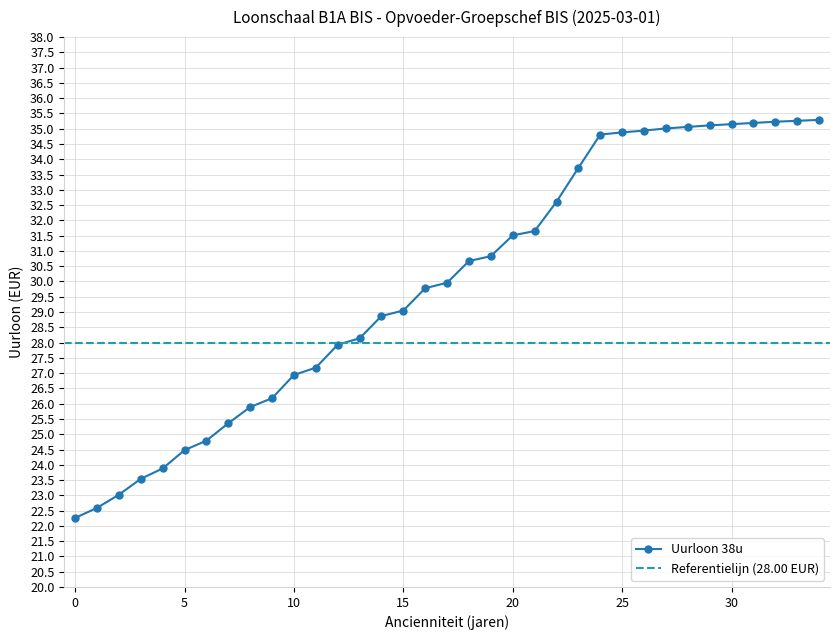

How many values are below 29?

15